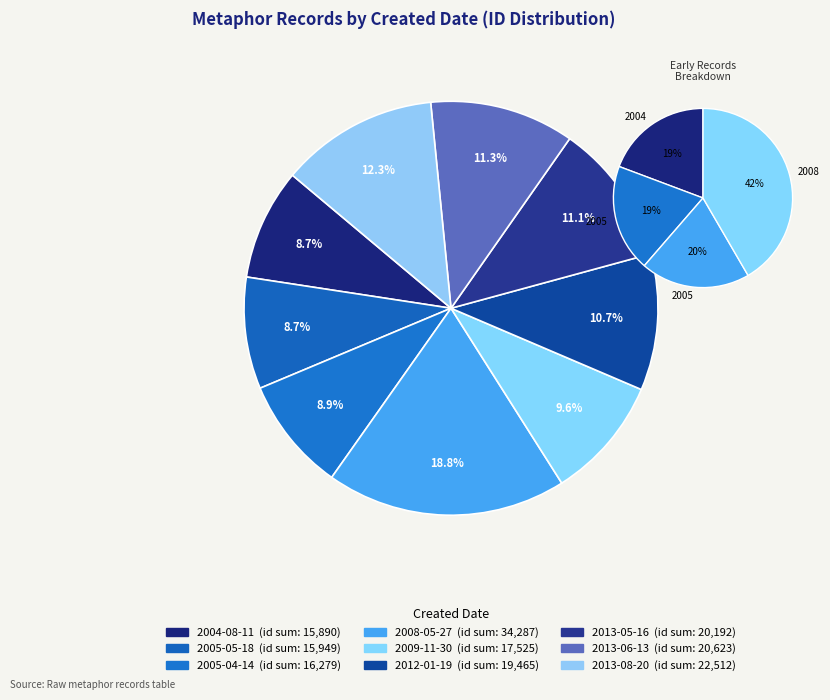

Does 2005-05-18 represent more than half of the total?

No